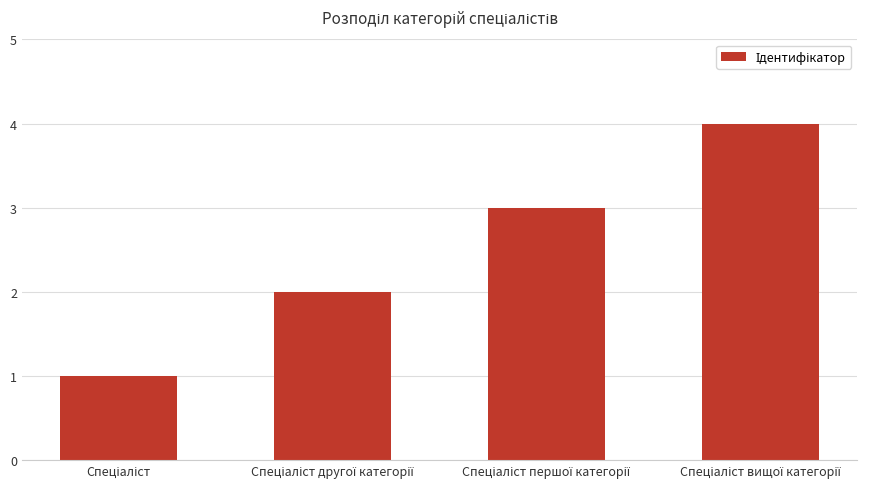

What is the difference between the maximum and minimum values?

3